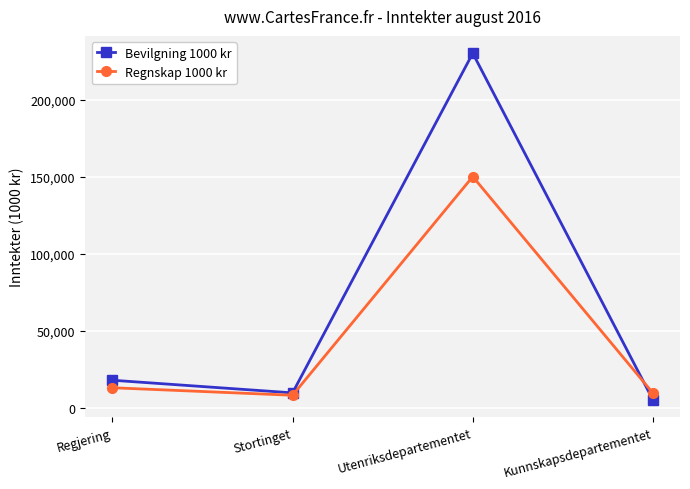

What position from the left is Stortinget?

2